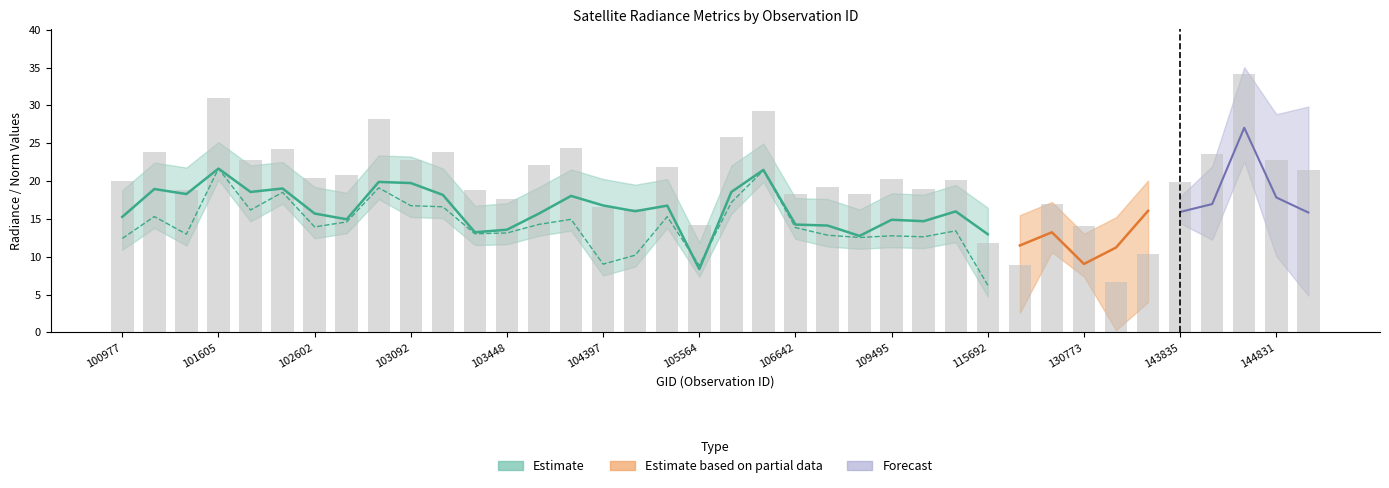

How many groups of bars are there?

38